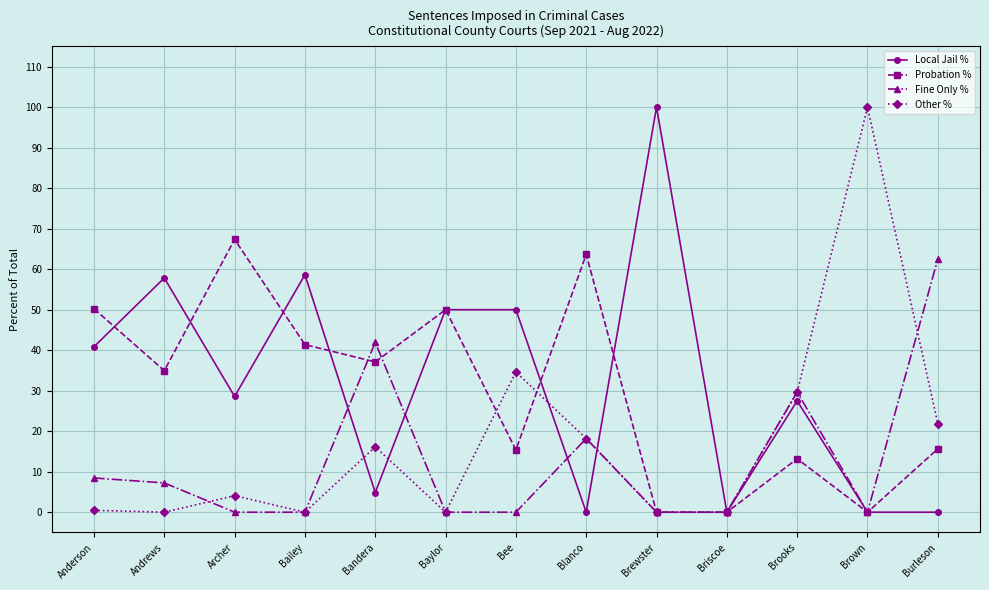

Rank the series at Bandera from lowest to highest value.

Local Jail %, Other %, Probation %, Fine Only %